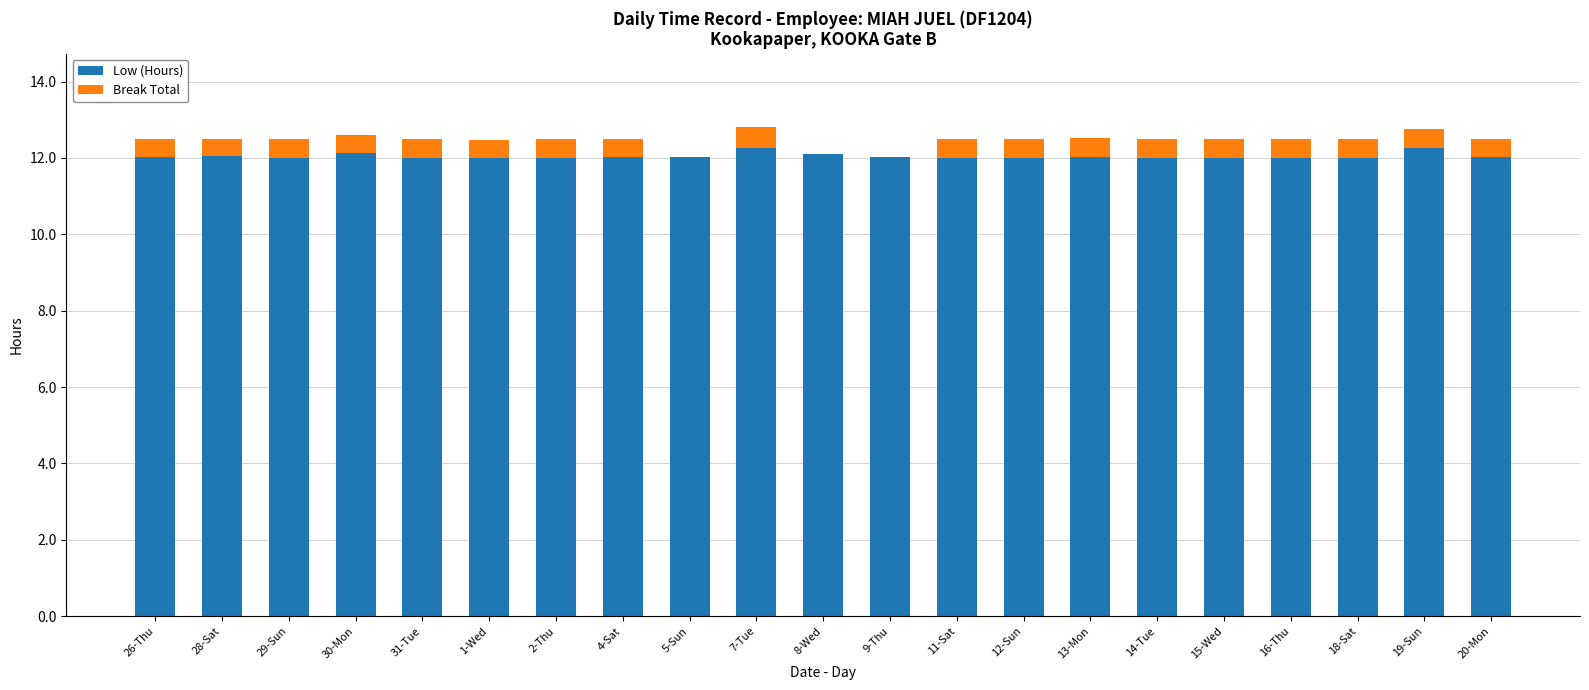

How many categories are shown in the chart?

21